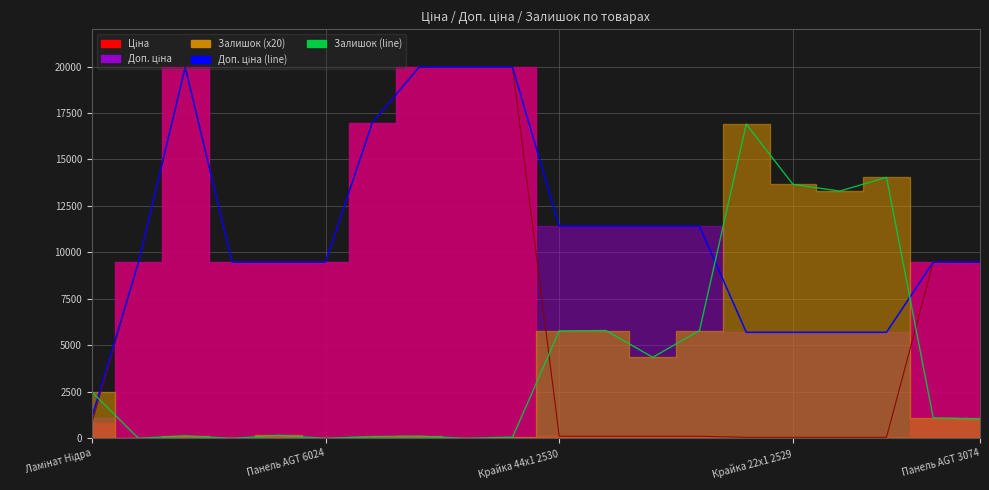

What is the difference between the maximum and minimum values in the Доп. ціна series?

18855.0